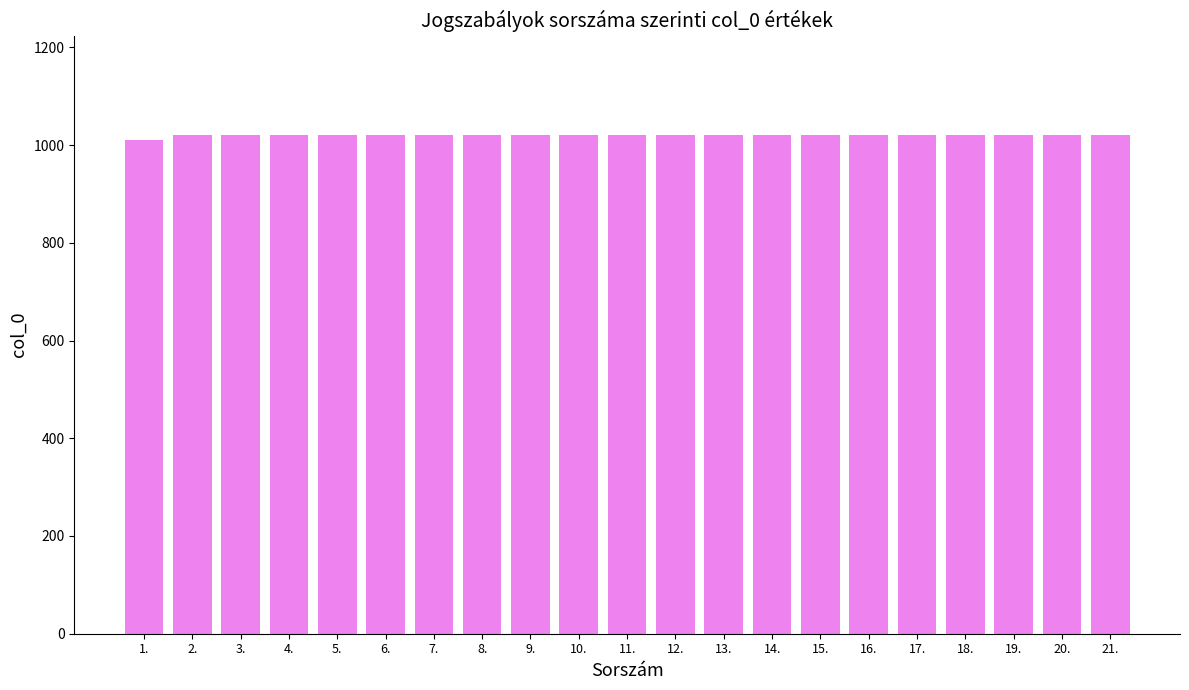

Approximately how many times larger is the value at 10. compared to 20.?

1.0